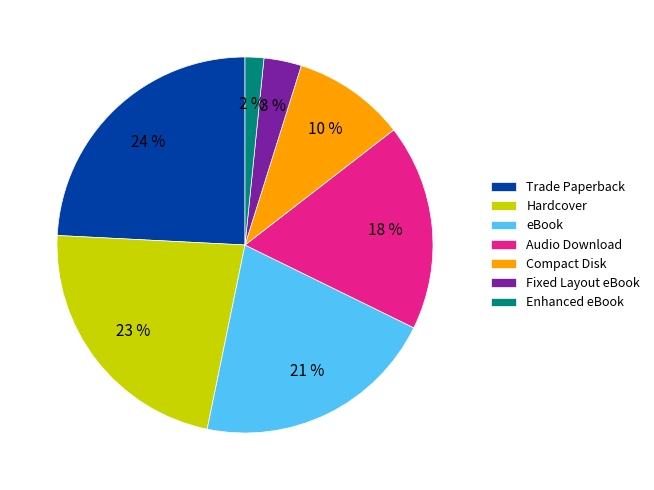

Does Hardcover account for over 50% of the chart?

No